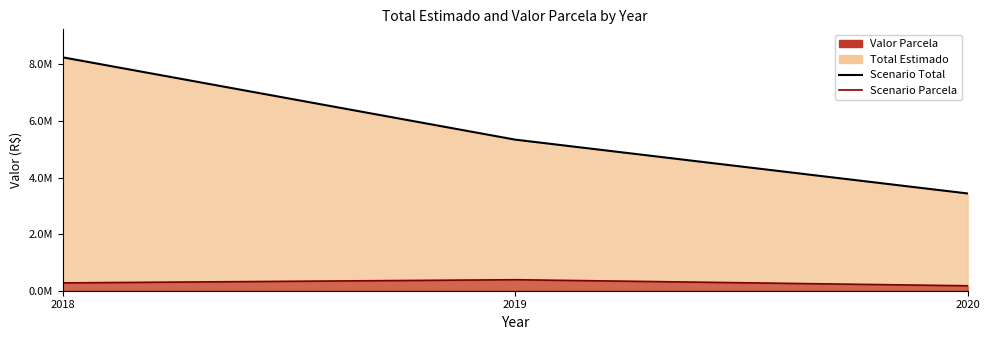

What is the sum of the Scenario Parcela values at 2018 and 2019?

666179.0